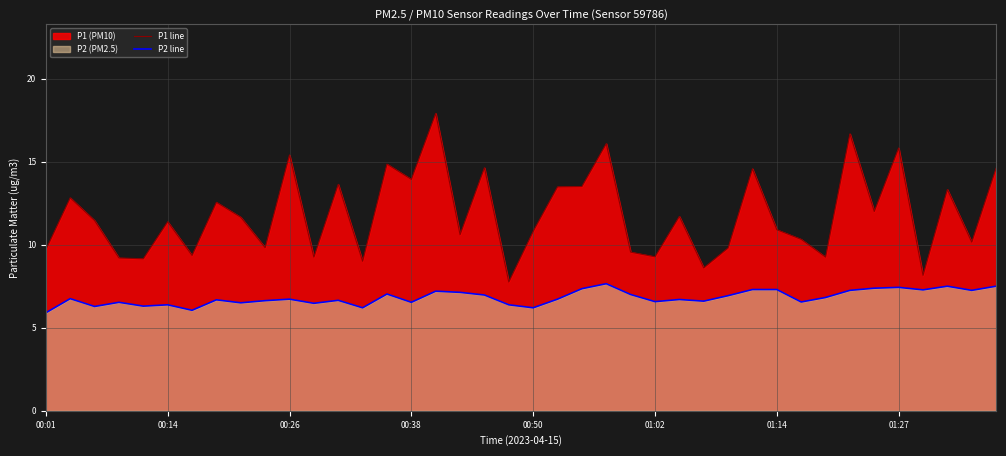

What is the minimum value for P2 line?

5.9